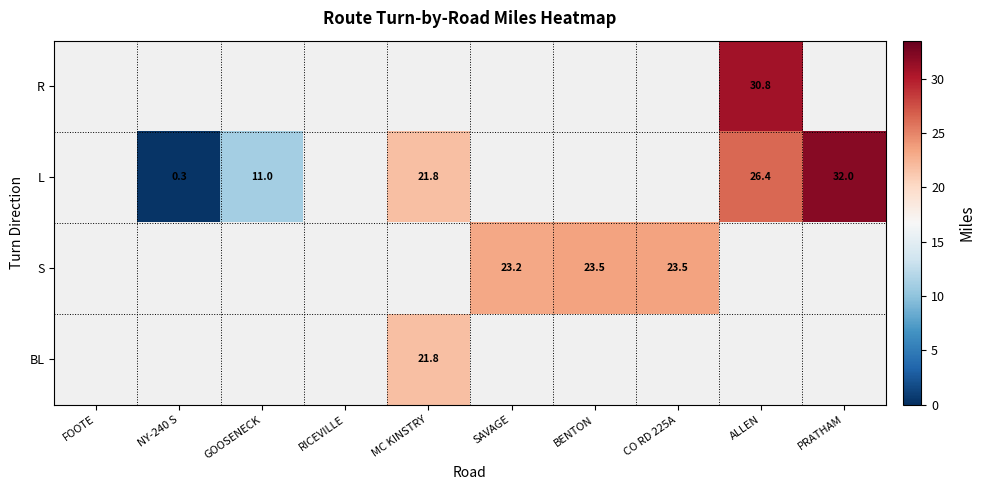

Rank the categories by BL value from lowest to highest.

FOOTE, NY-240 S, GOOSENECK, RICEVILLE, MC KINSTRY, SAVAGE, BENTON, CO RD 225A, ALLEN, PRATHAM